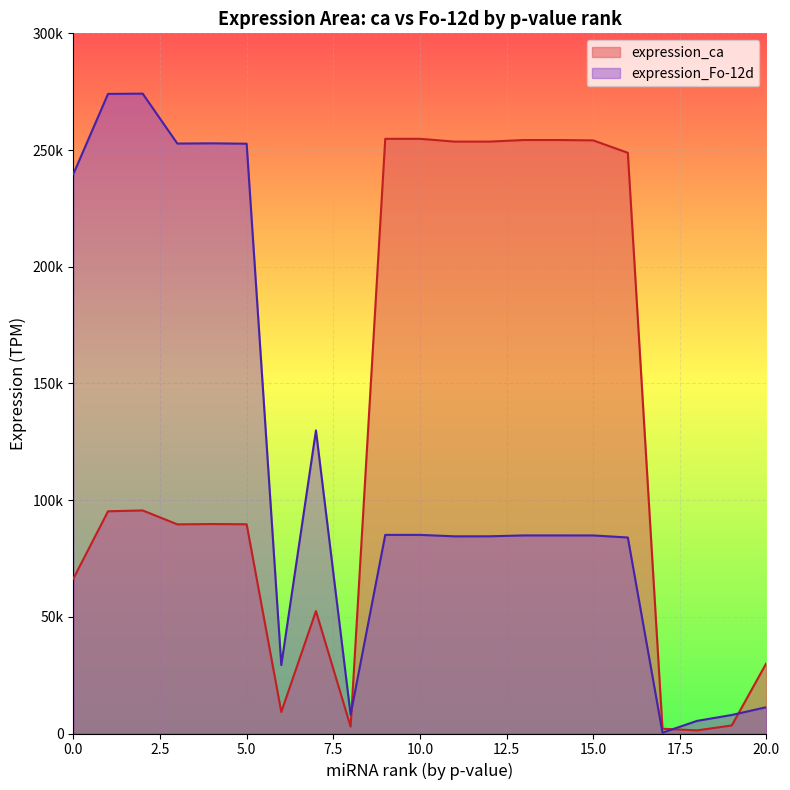

What is the total value across all series at 14?

339163.9